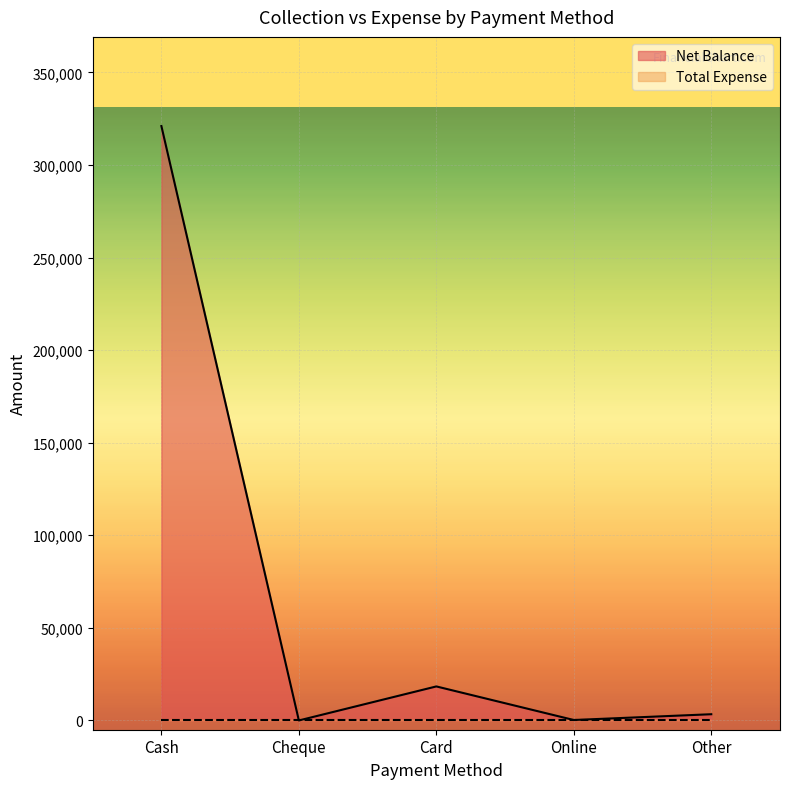

What is the difference between the second highest and minimum values?

18380